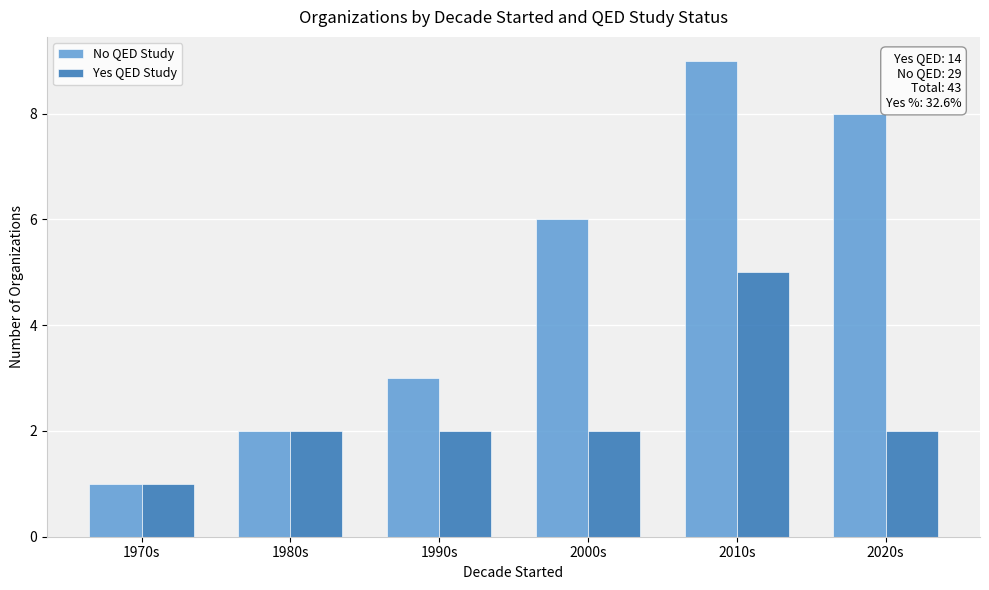

Which series has the largest range (max minus min)?

No QED Study